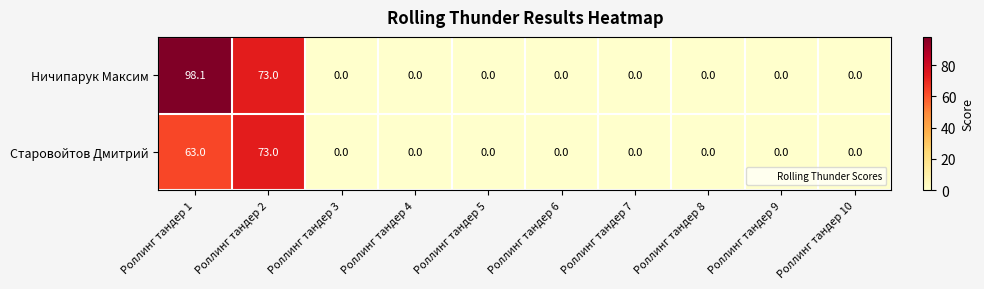

True or false: Старовойтов Дмитрий has a value of 0.0 at Роллинг тандер 9.

True